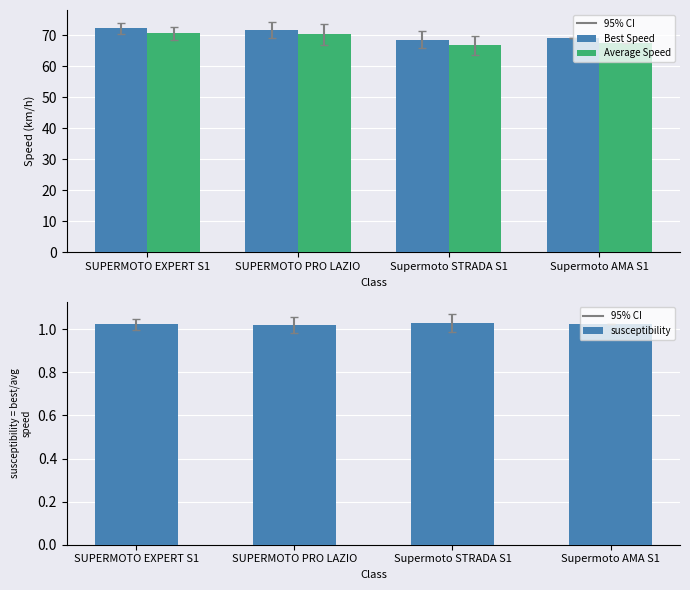

Between SUPERMOTO EXPERT S1 and Supermoto AMA S1, which is larger?

SUPERMOTO EXPERT S1